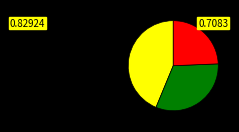

Is there any slice that represents more than half of the pie?

No